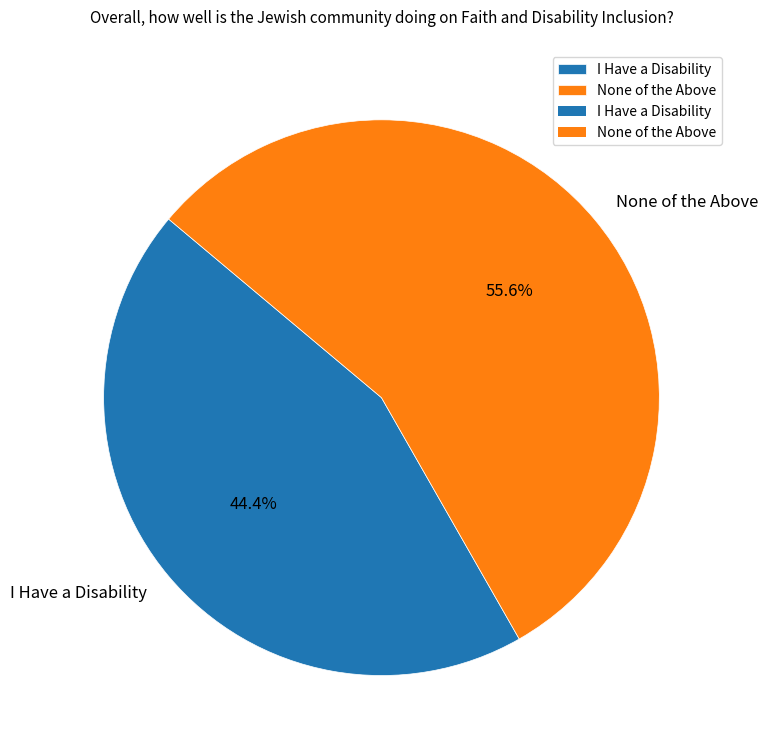

Does None of the Above represent more than half of the total?

Yes